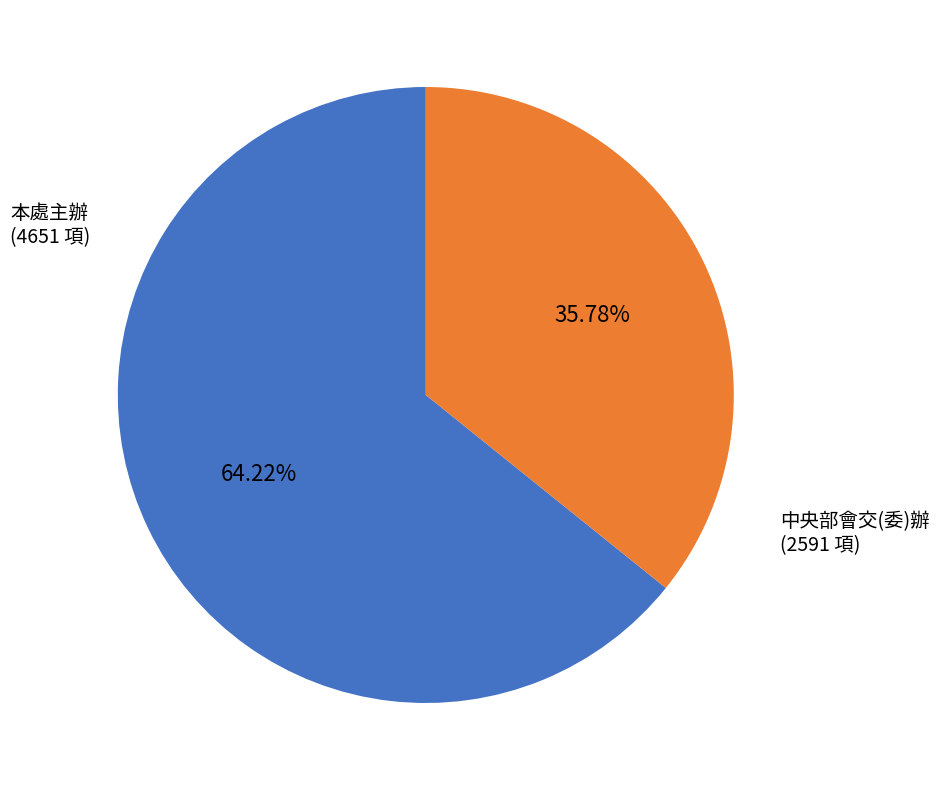

Does any single category account for the majority?

Yes